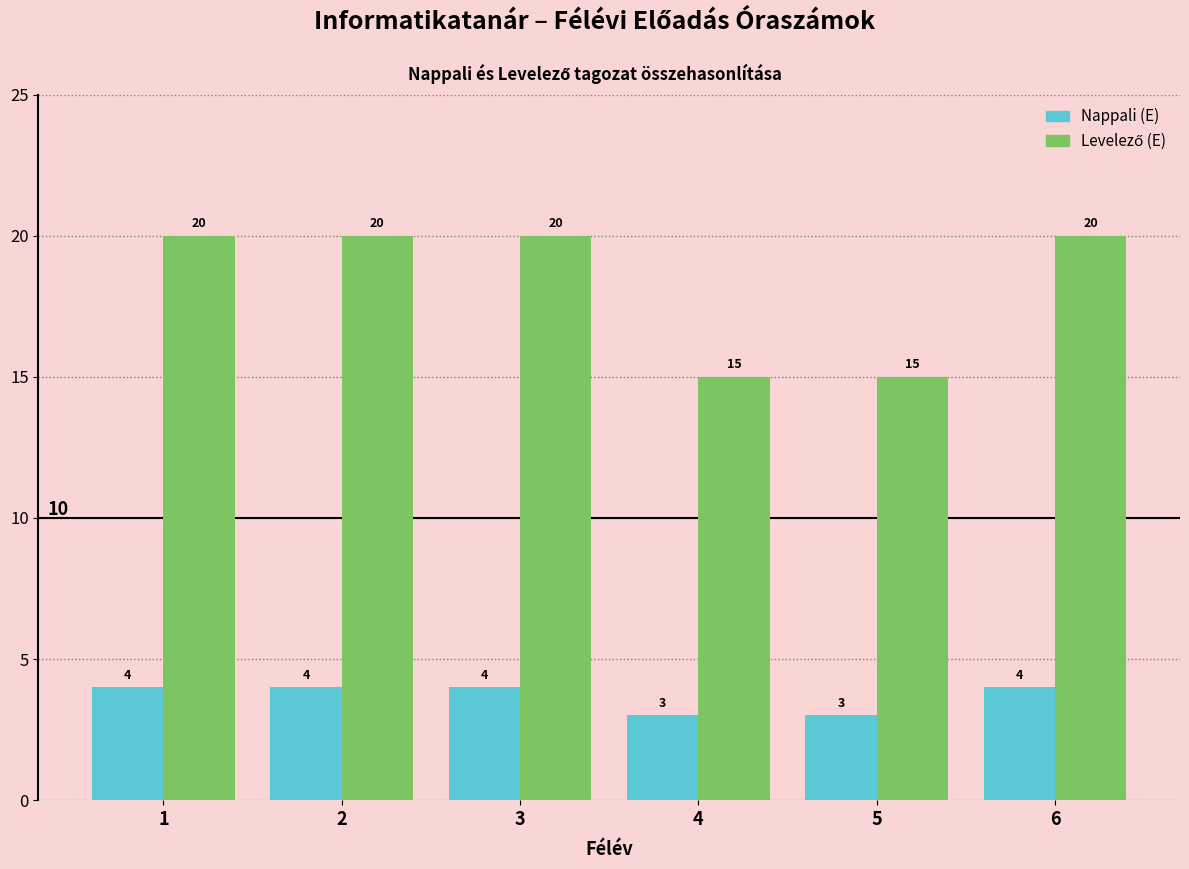

At how many categories does at least one series exceed 14?

6